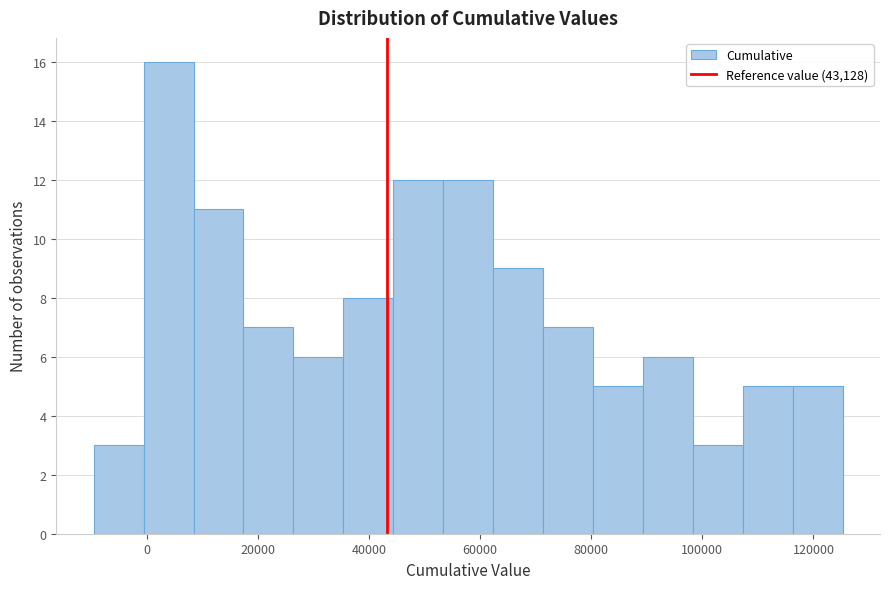

Over which range of the x-axis is the bar tallest?

0 to 8000